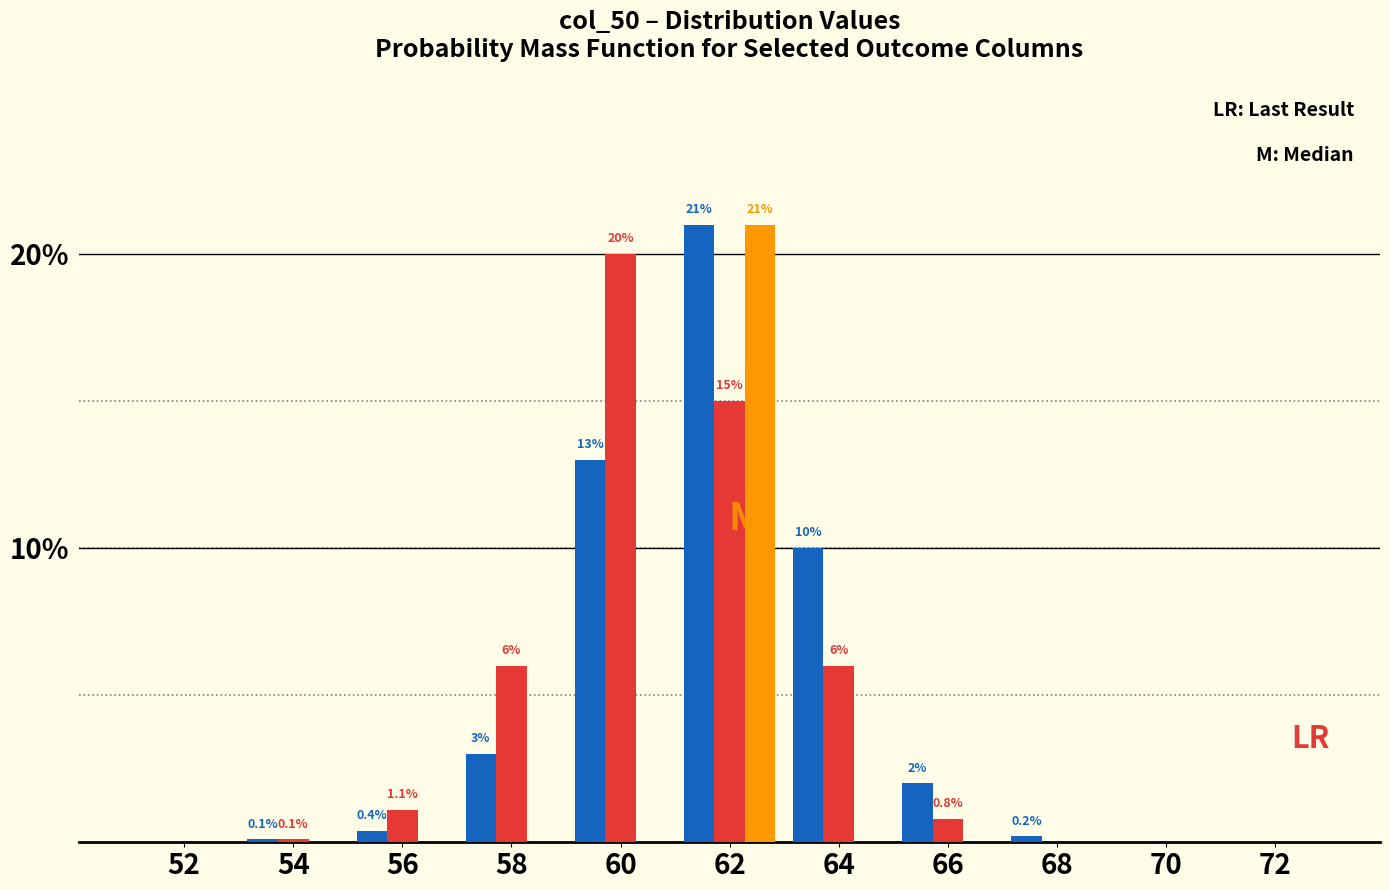

At which category is the sum across all series the highest?

62